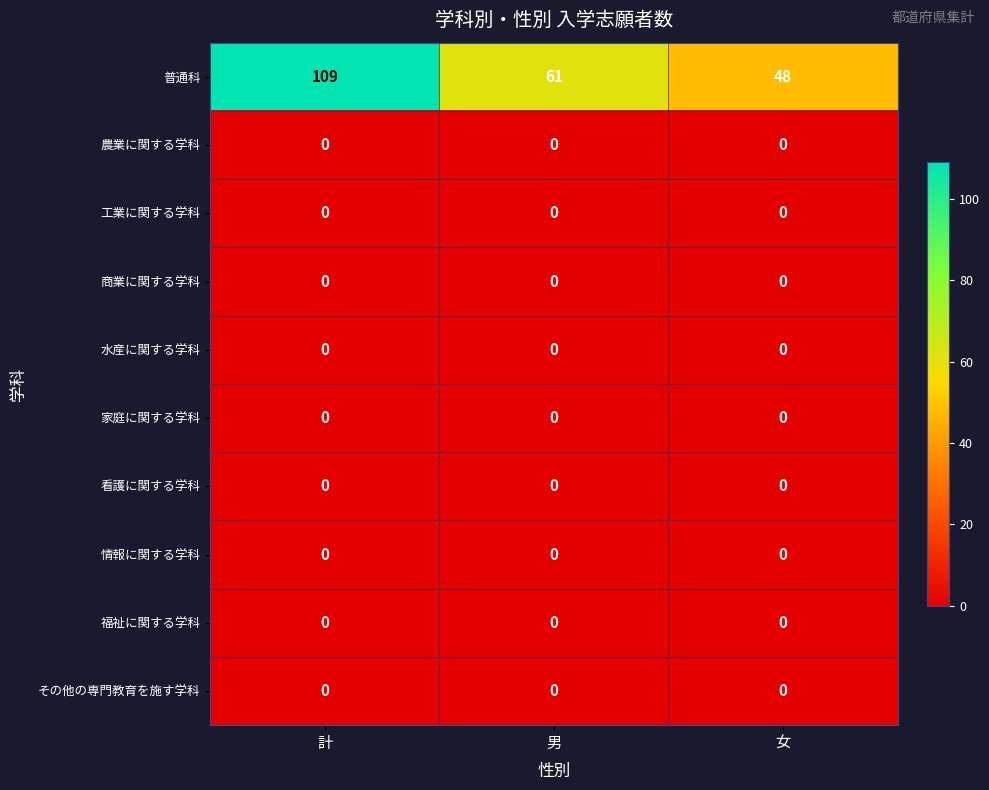

Reading left to right, list all the values displayed in this chart.

普通科: 計=109	男=61	女=48
農業に関する学科: 計=0	男=0	女=0
工業に関する学科: 計=0	男=0	女=0
商業に関する学科: 計=0	男=0	女=0
水産に関する学科: 計=0	男=0	女=0
家庭に関する学科: 計=0	男=0	女=0
看護に関する学科: 計=0	男=0	女=0
情報に関する学科: 計=0	男=0	女=0
福祉に関する学科: 計=0	男=0	女=0
その他の専門教育を施す学科: 計=0	男=0	女=0